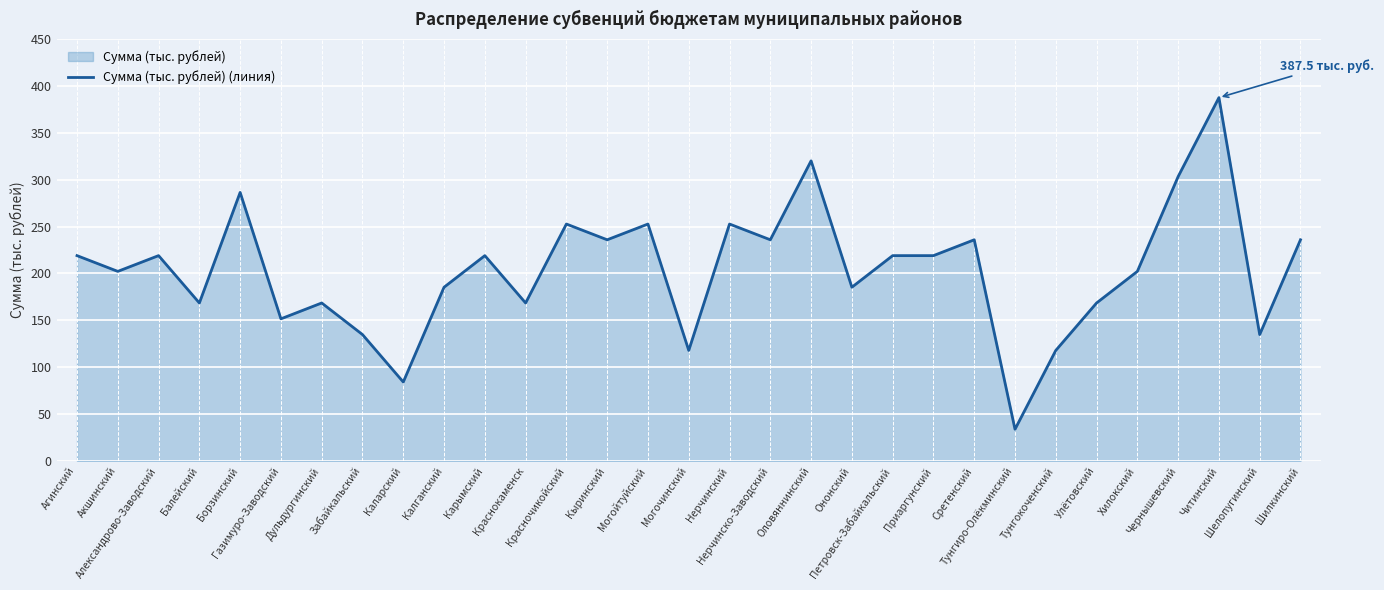

What is the change in value from Приаргунский to Шилкинский?

+16.9